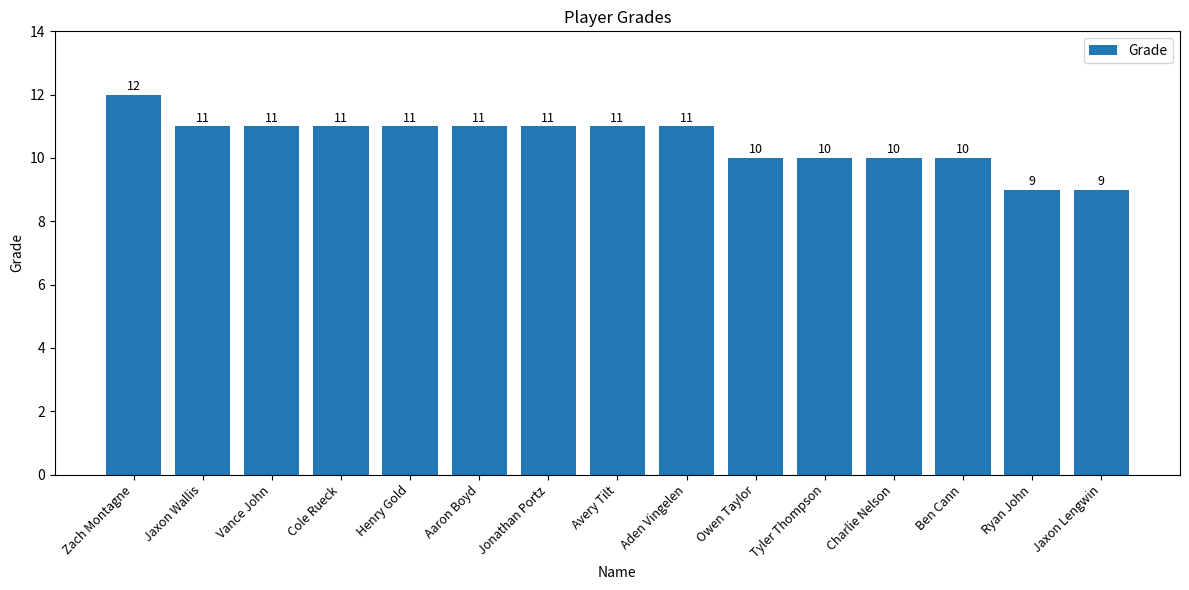

What value does the data have at Ryan John?

9